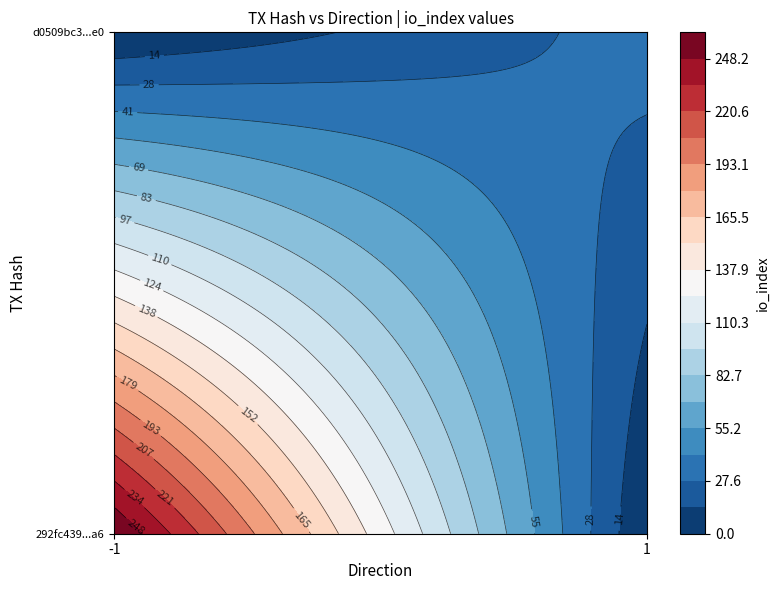

Which label corresponds to the smallest value in the chart?

direction